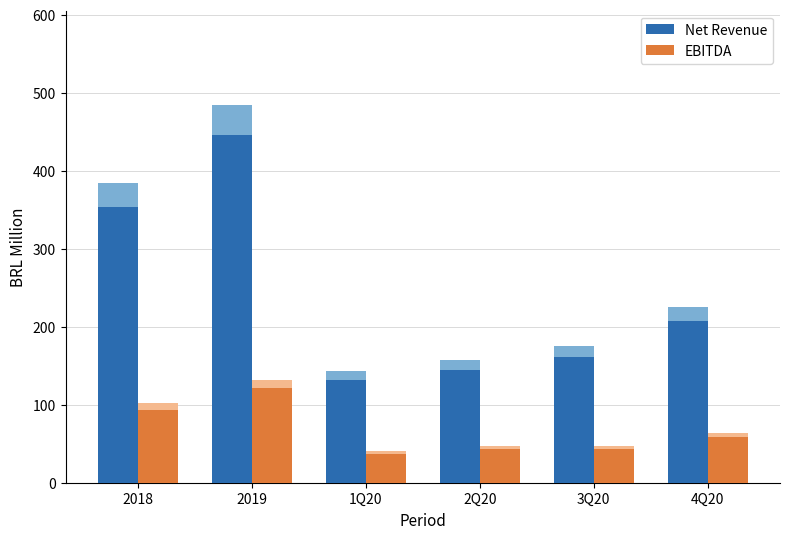

Reading left to right, list all the values displayed in this chart.

Net Revenue: 2018=353.8	2019=445.6	1Q20=131.3	2Q20=144.5	3Q20=161.8	4Q20=207.9
EBITDA: 2018=93.5	2019=121.7	1Q20=37.0	2Q20=43.0	3Q20=43.1	4Q20=58.6